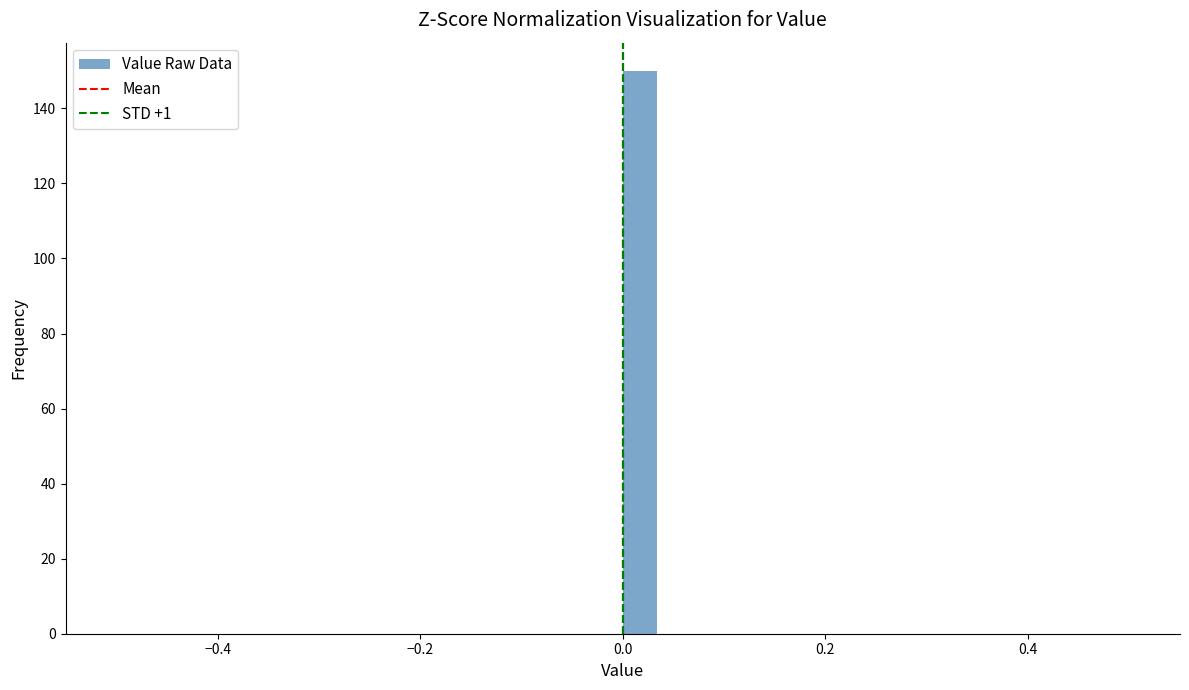

Around what value on the x-axis is the tallest bar? Give the approximate position of its centre, as read against the axis.

0.02